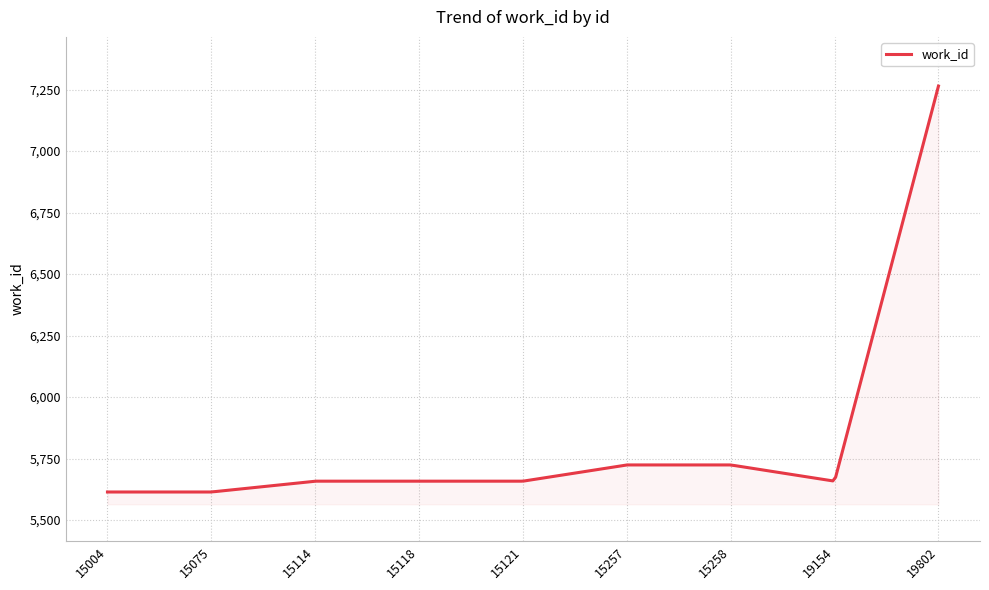

What is the greatest value displayed?

7264.0